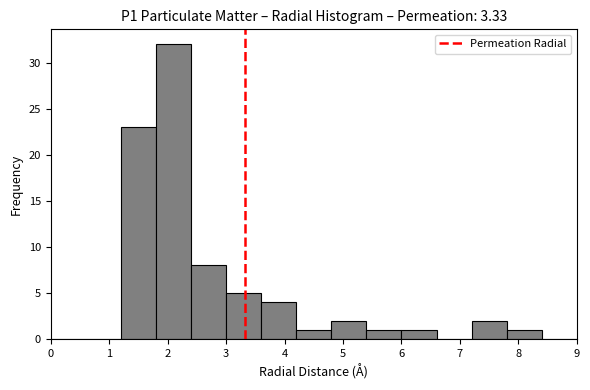

Reading left to right, list every bar in this chart as the range it spans on the x-axis followed by its height. The values are not printed on the chart, so give them approximately, as read against the axis.

0.0 to 0.6: 0
0.6 to 1.2: 0
1.2 to 1.8: 23
1.8 to 2.4: 32
2.4 to 3.0: 8
3.0 to 3.6: 5
3.6 to 4.2: 4
4.2 to 4.8: 1
4.8 to 5.4: 2
5.4 to 6.0: 1
6.0 to 6.6: 1
6.6 to 7.2: 0
7.2 to 7.8: 2
7.8 to 8.4: 1
8.4 to 9.0: 0